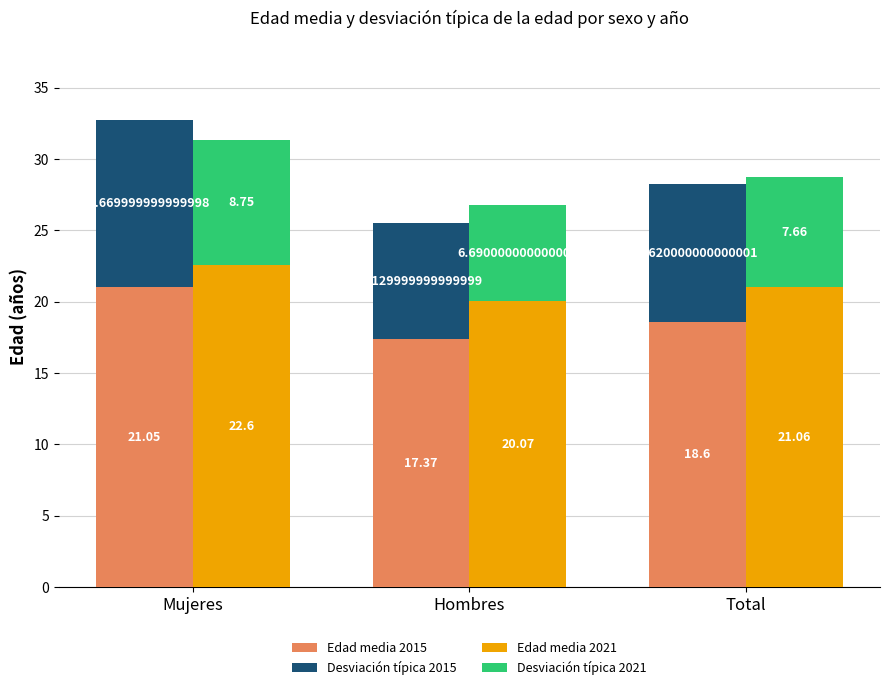

At which category is the sum across all series the highest?

Mujeres